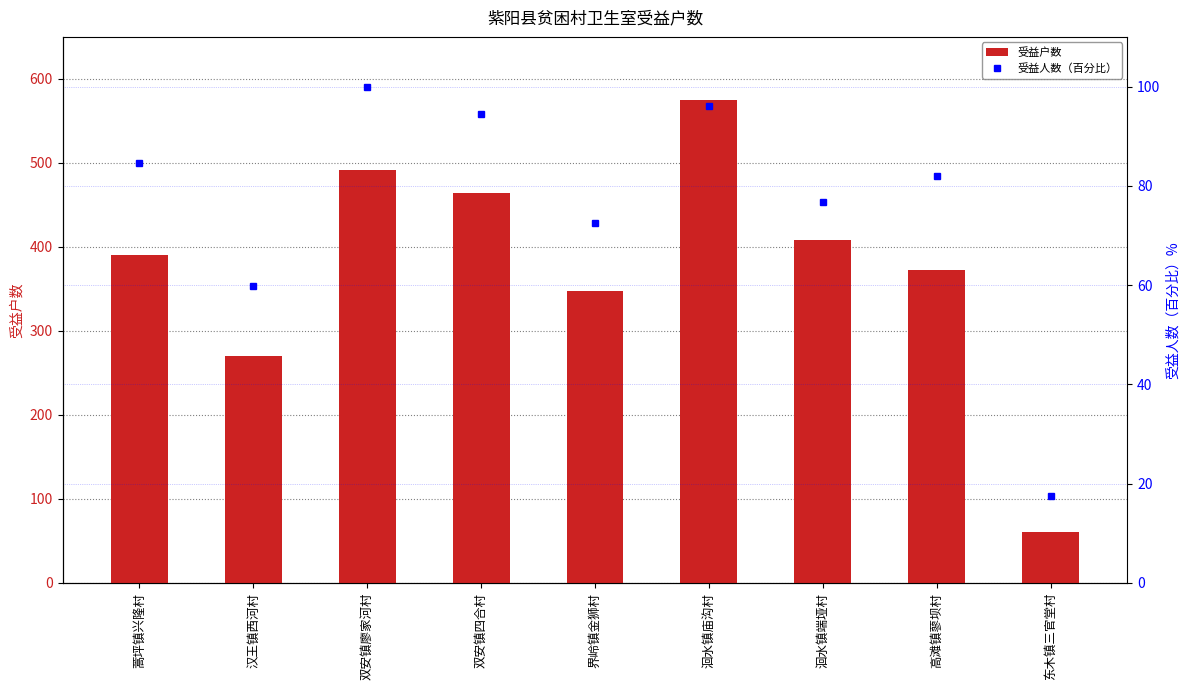

True or false: 受益人数（百分比） has a value of 96.2 at 洄水镇庙沟村.

True